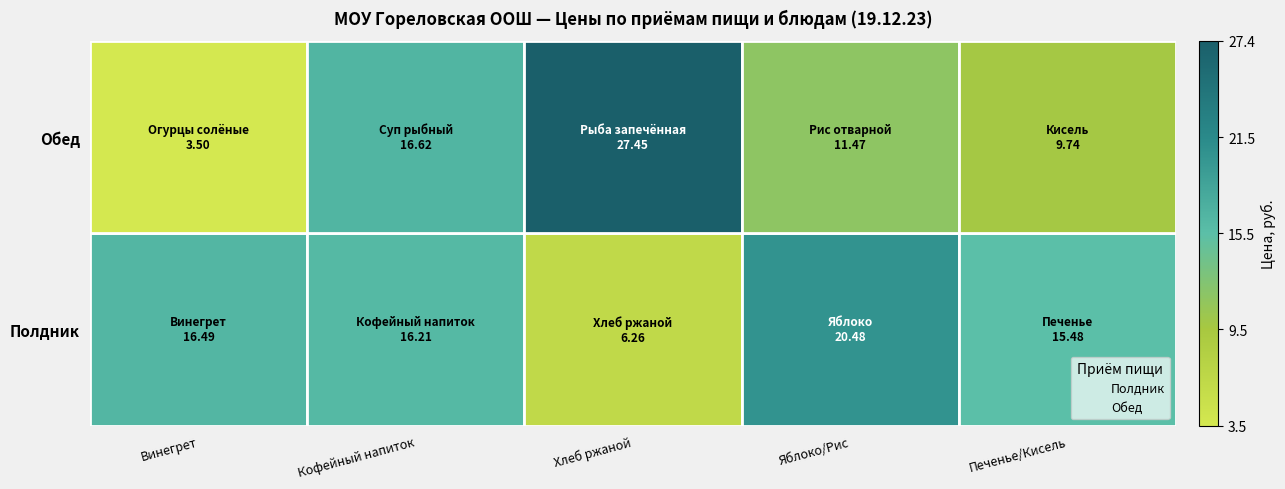

What are all the series names shown in the legend?

Полдник, Обед